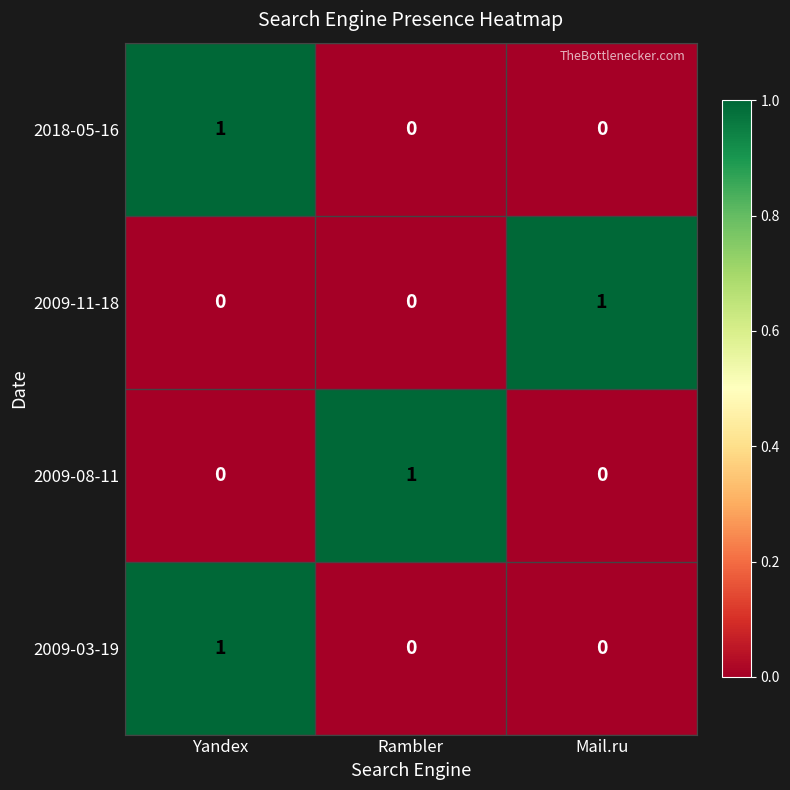

What is the difference between the highest and lowest values at Yandex?

1